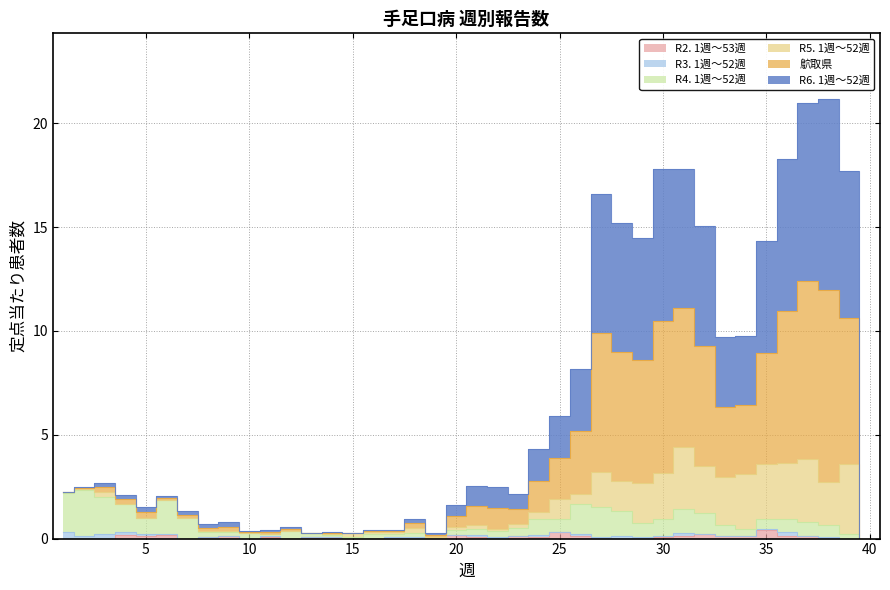

True or false: R2. 1週～53週 and R6. 1週～52週 cross at least once.

False